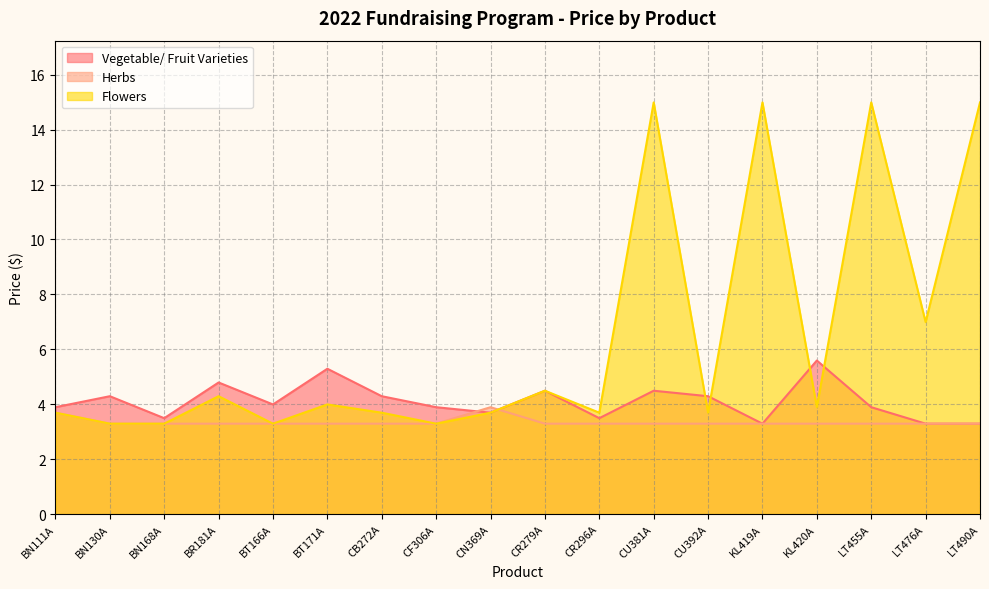

The Herbs series shows 3.3 at BT171A. True or false?

True